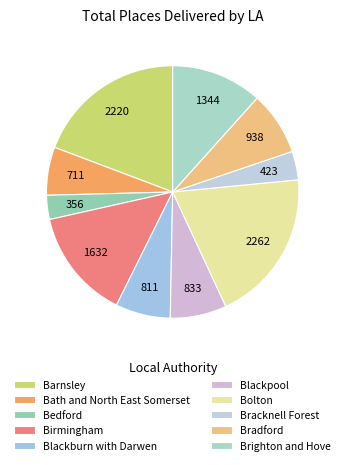

What percentage do Barnsley and Bath and North East Somerset together represent?

25.4%